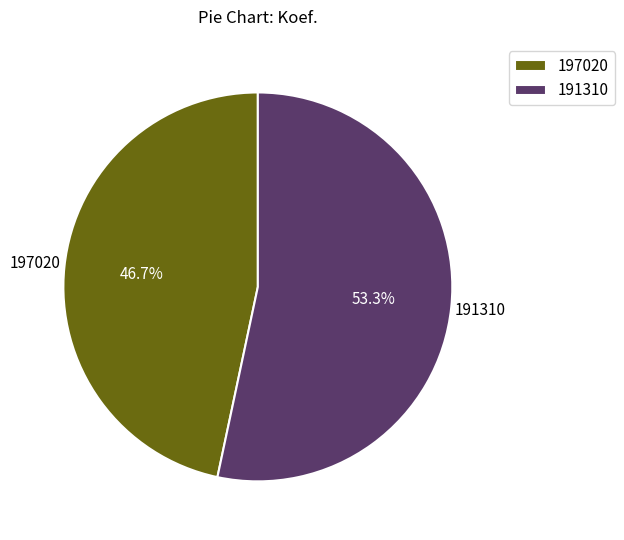

True or false: 197020 accounts for 47% of the total.

True